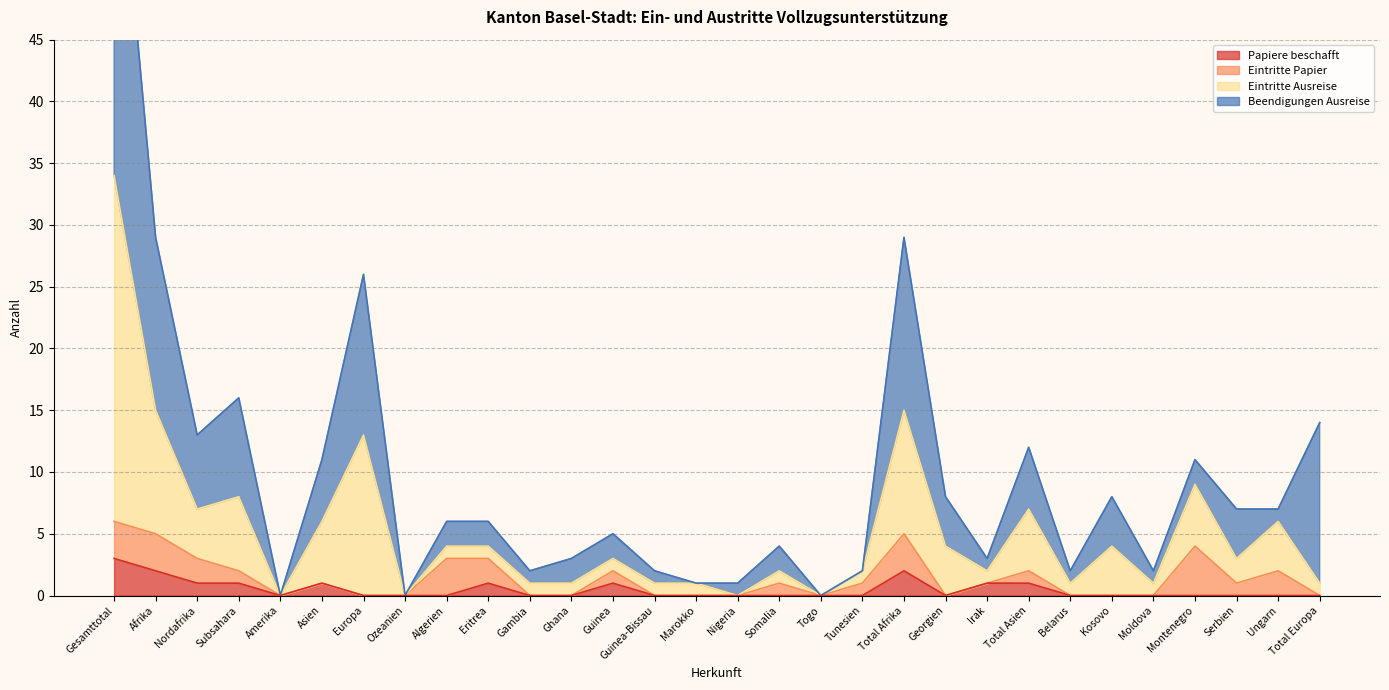

What is the highest value of the Papiere beschafft series?

3